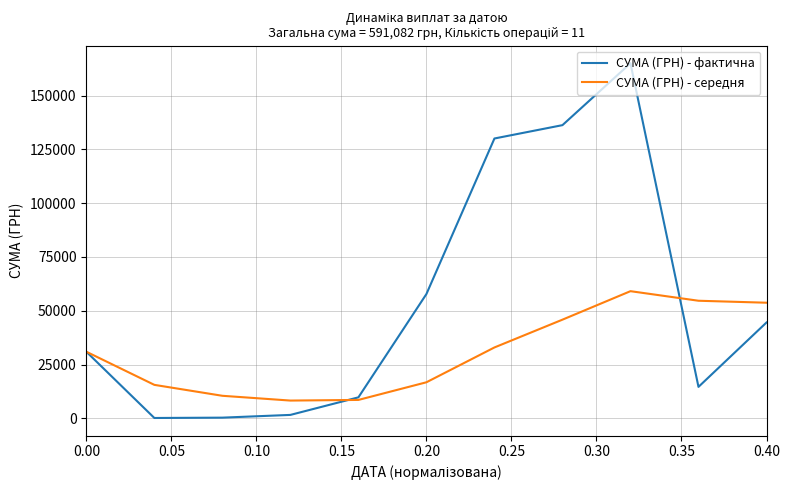

Which series has the largest total across all categories?

СУМА (ГРН) - фактична